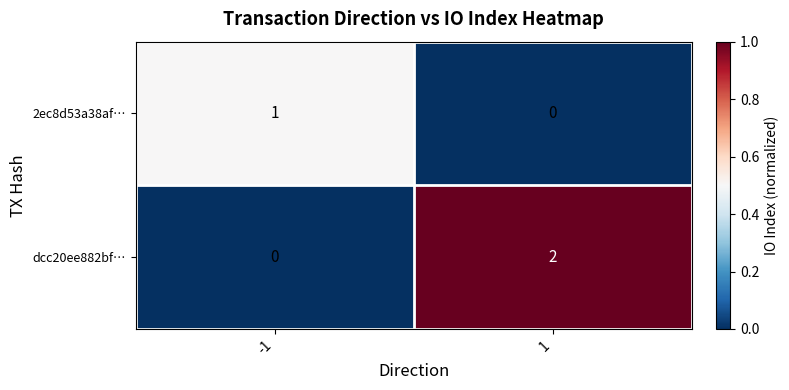

How many series are shown in this chart?

2